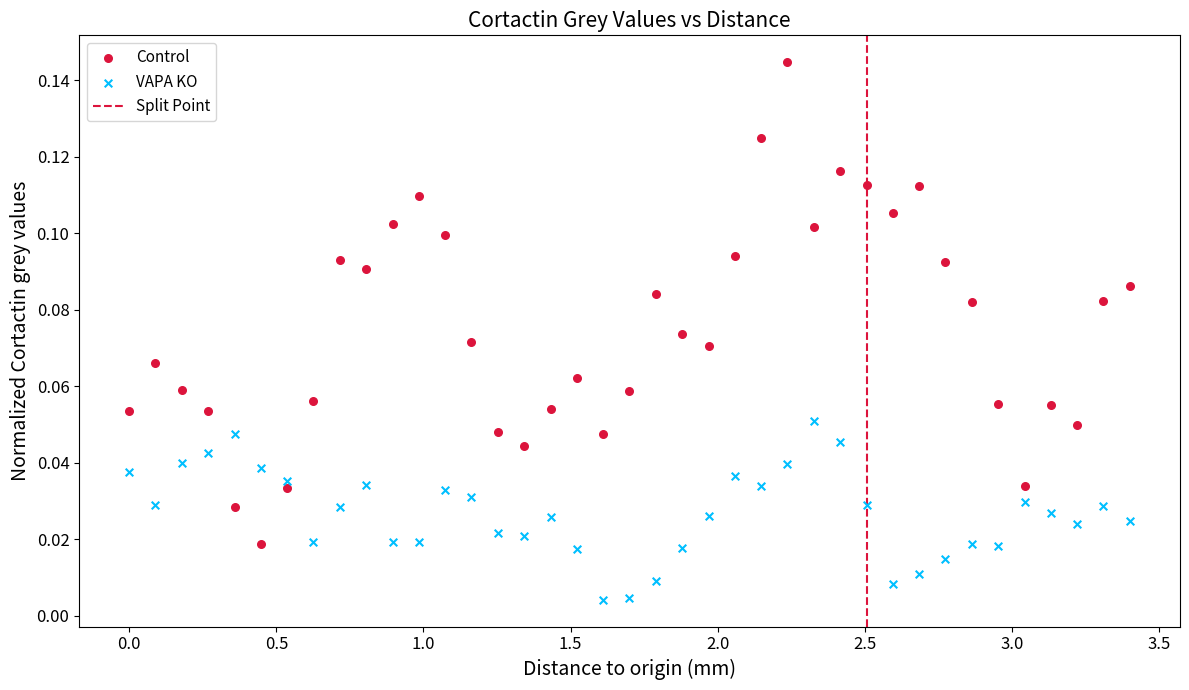

Which series reaches the maximum Y coordinate?

Control